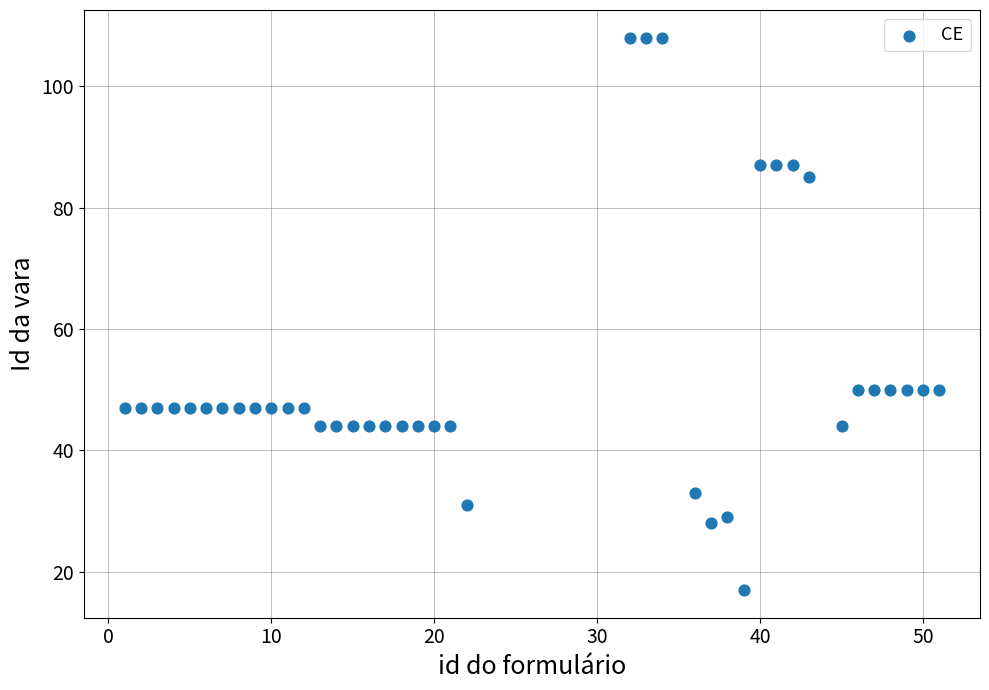

What is the range of X values (max minus min)?

50